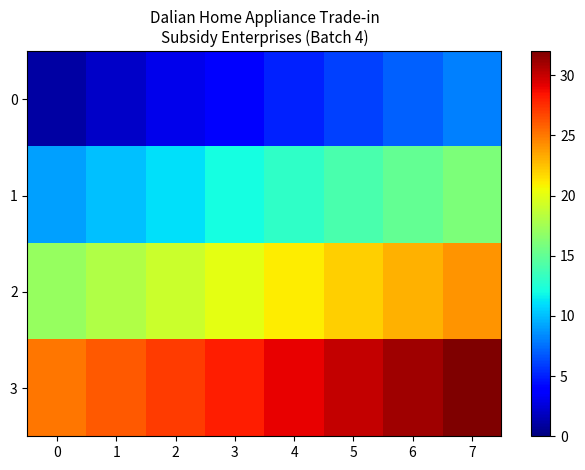

Rank the series at 5 from lowest to highest value.

0, 1, 2, 3